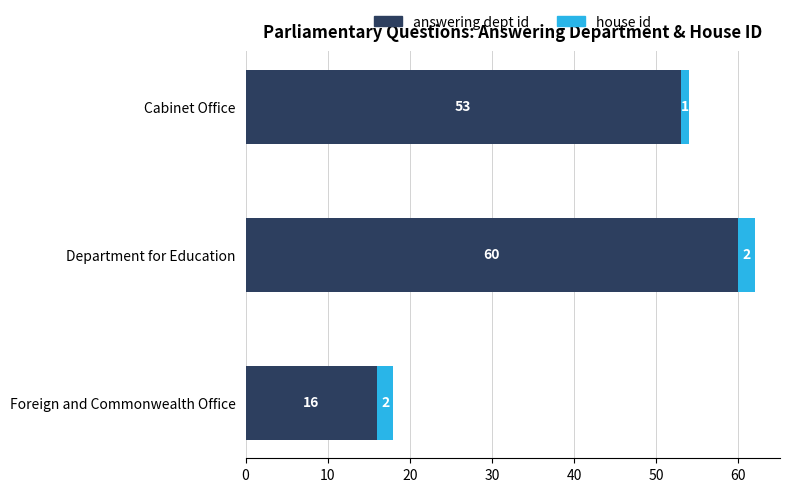

How many data points in answering dept id are less than 53?

1